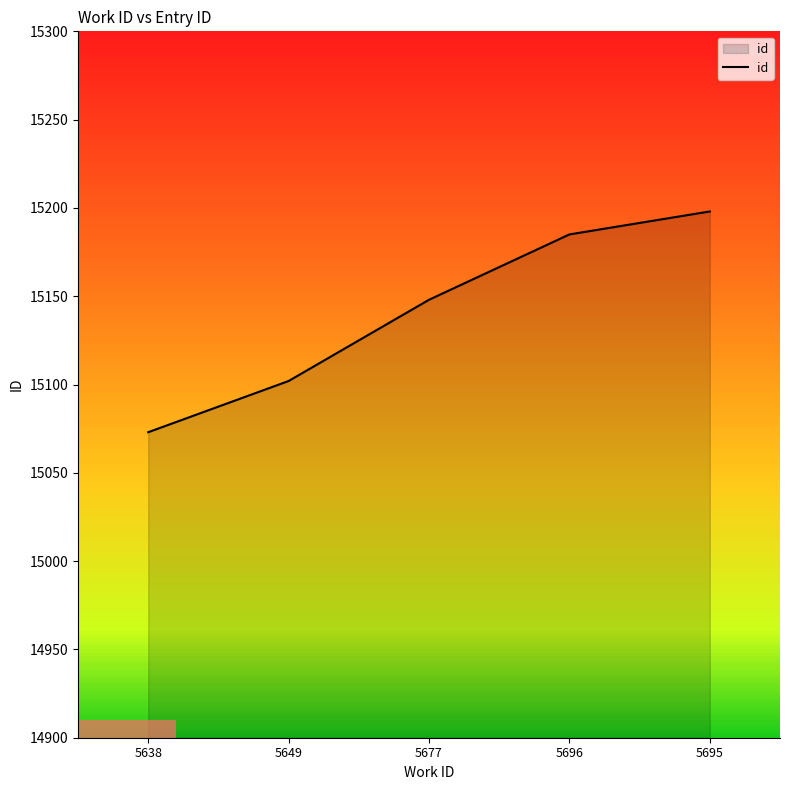

Count the number of categories in the chart.

5